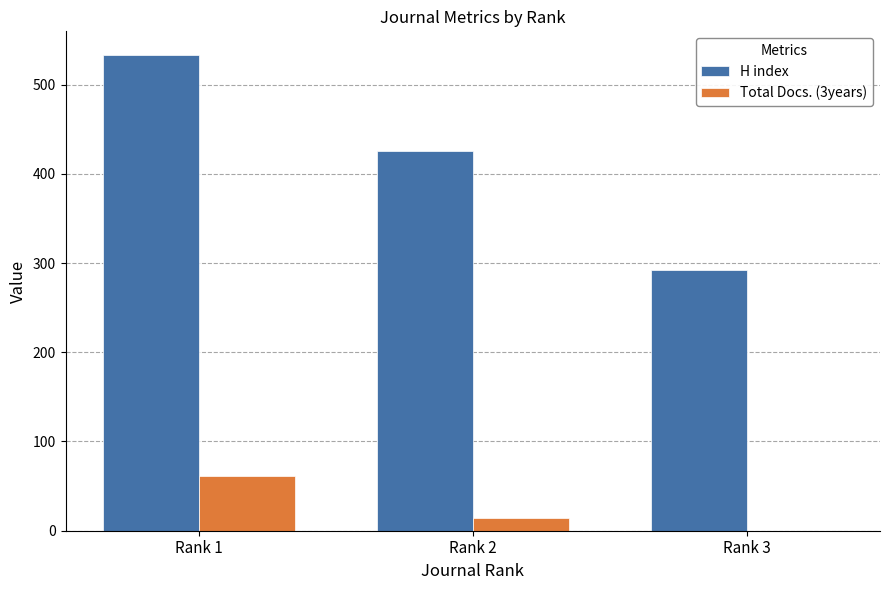

At which label is Total Docs. (3years) closest to 30?

Rank 2